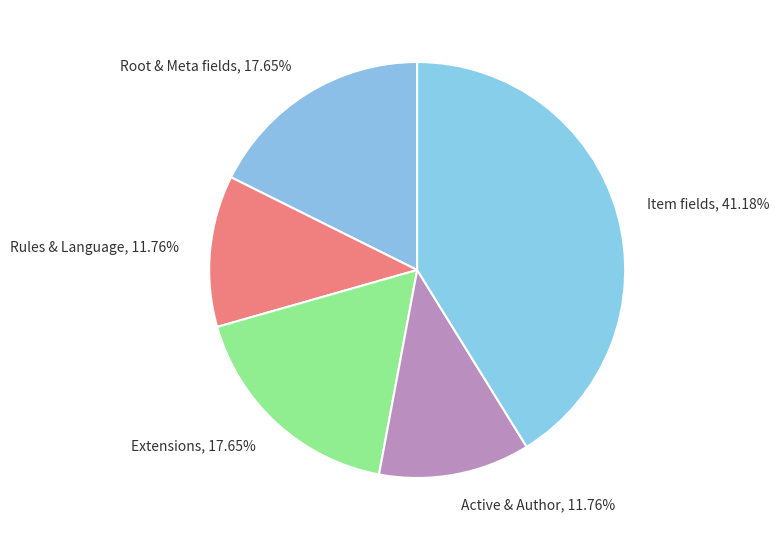

Which has a higher value, Active & Author or Extensions?

Extensions